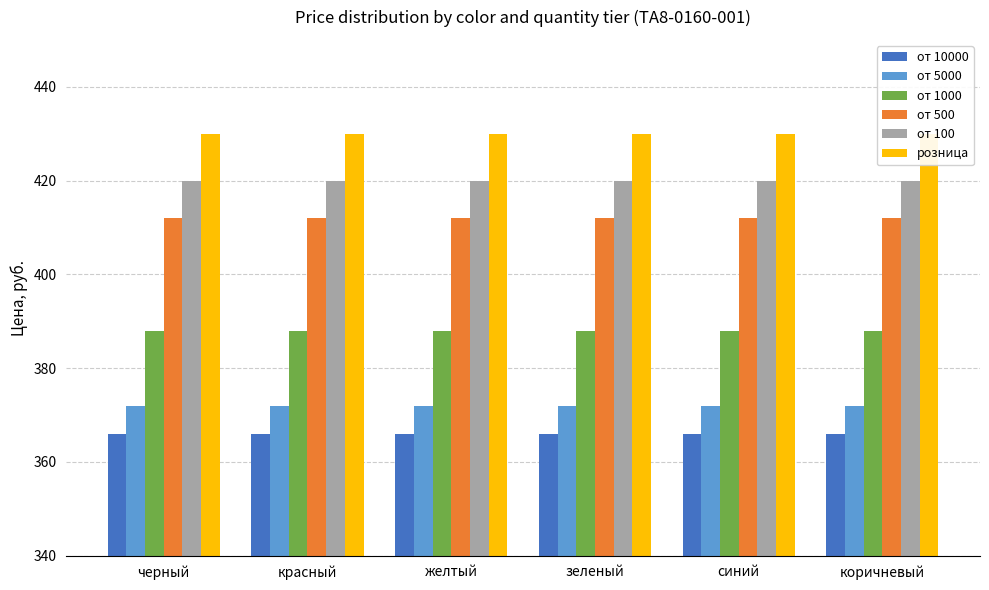

Which series has the largest range (max minus min)?

от 10000